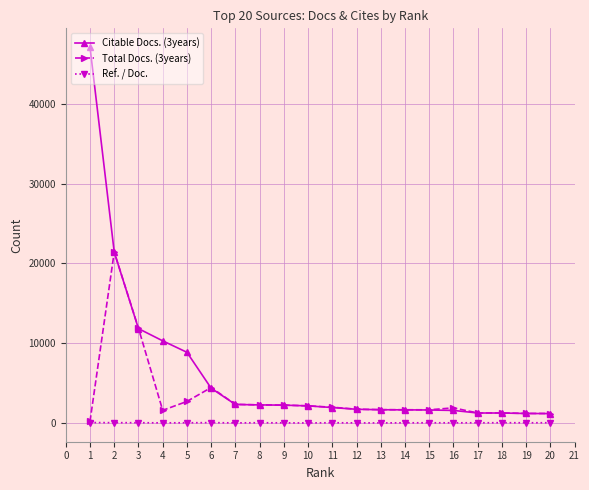

Which series has the largest range (max minus min)?

Citable Docs. (3years)